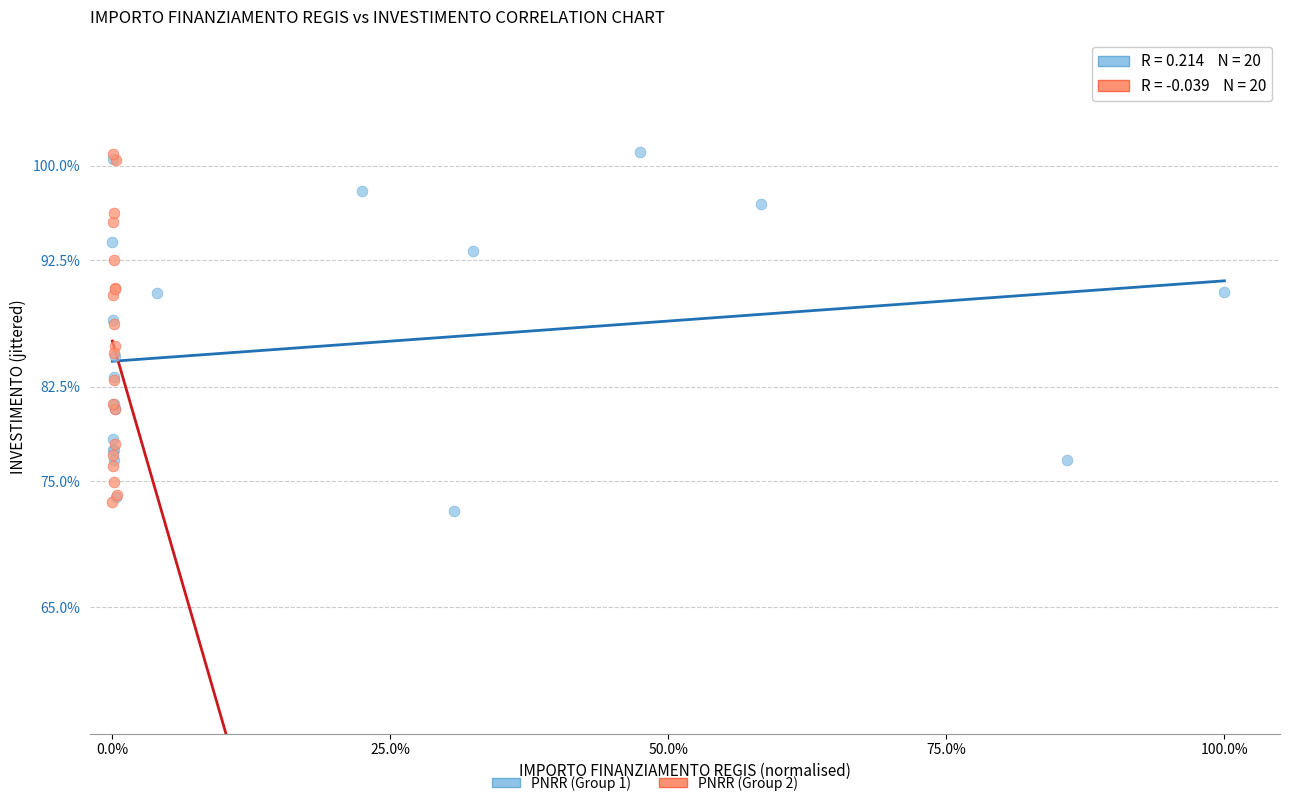

Which series has the largest Y range (max minus min)?

PNRR (Group 1)